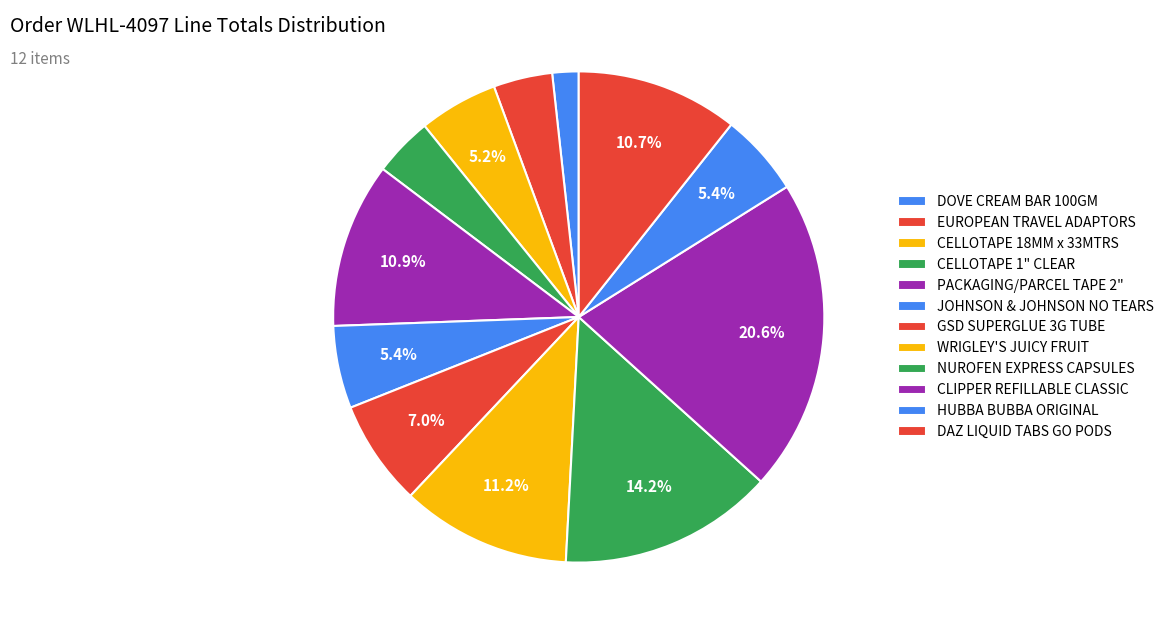

Does any single category account for the majority?

No